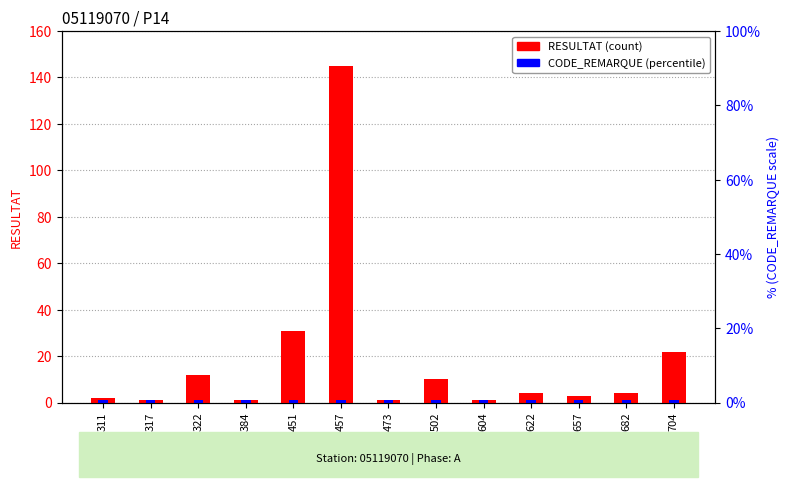

What is the total value across all series at 322?

13